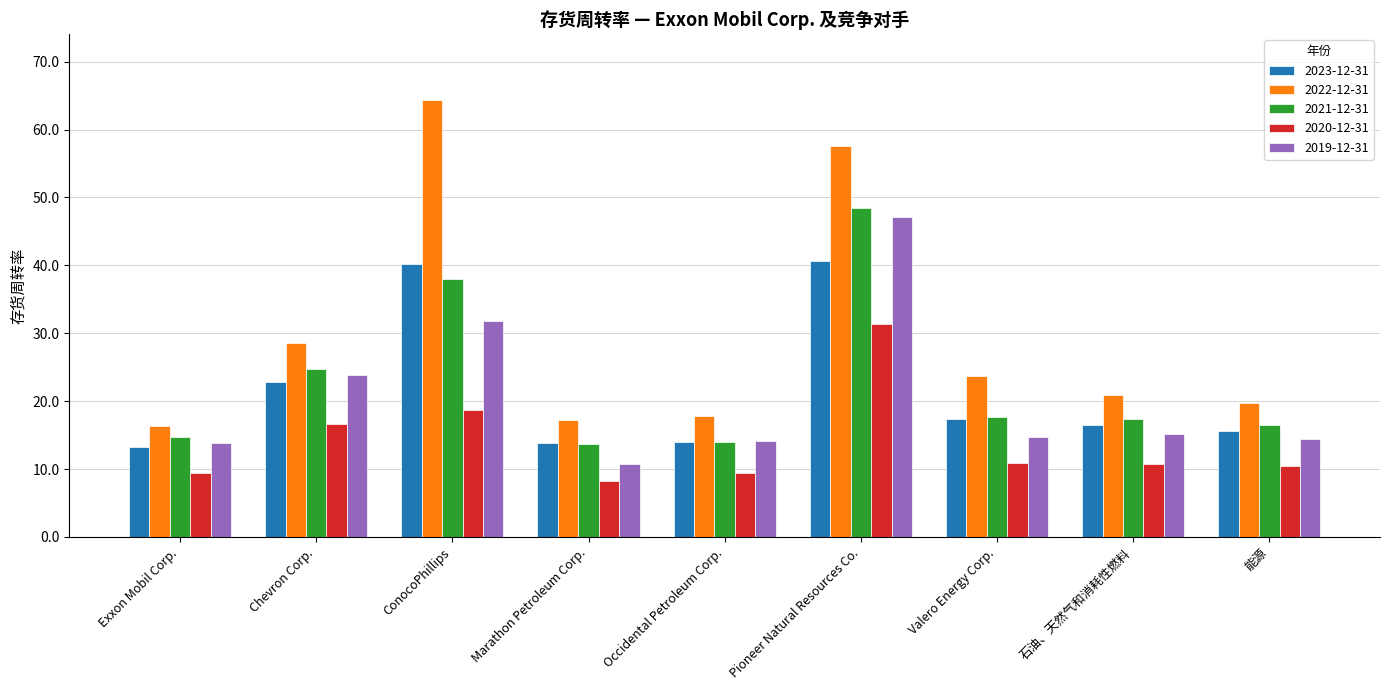

At which category is the sum across all series the highest?

Pioneer Natural Resources Co.